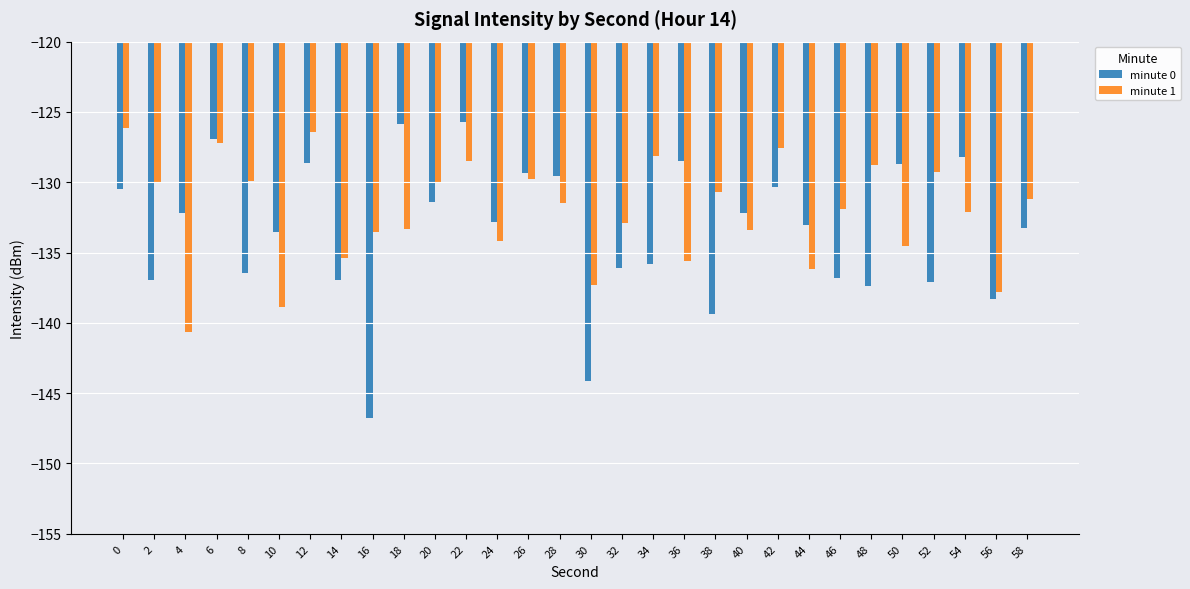

The minute 1 series shows -193.0 at 30. True or false?

False